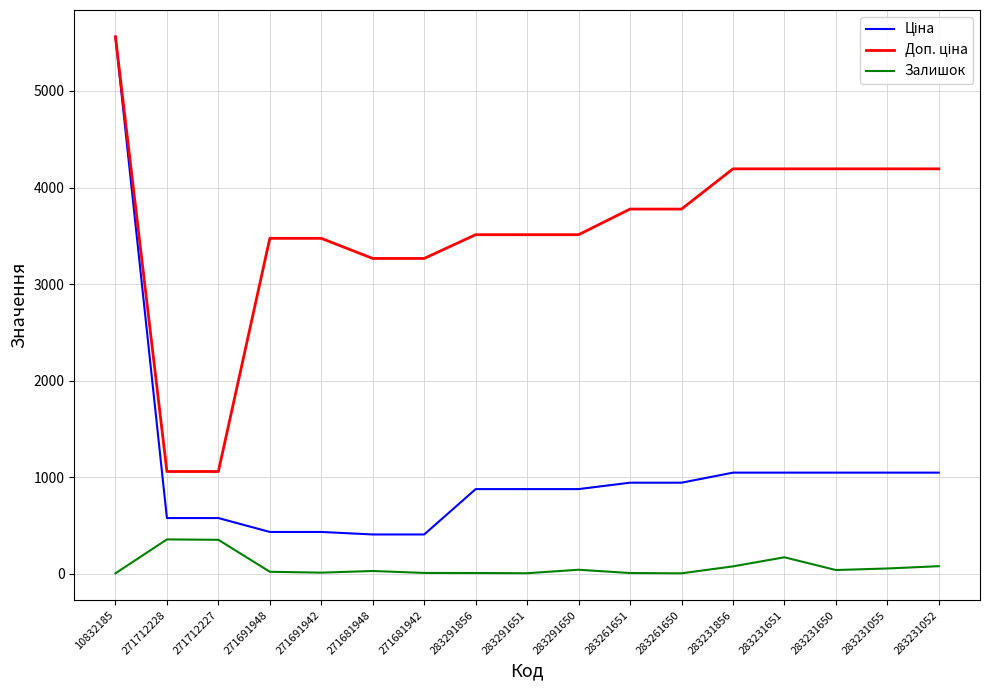

The Залишок series shows 22.0 at 271691948. True or false?

True